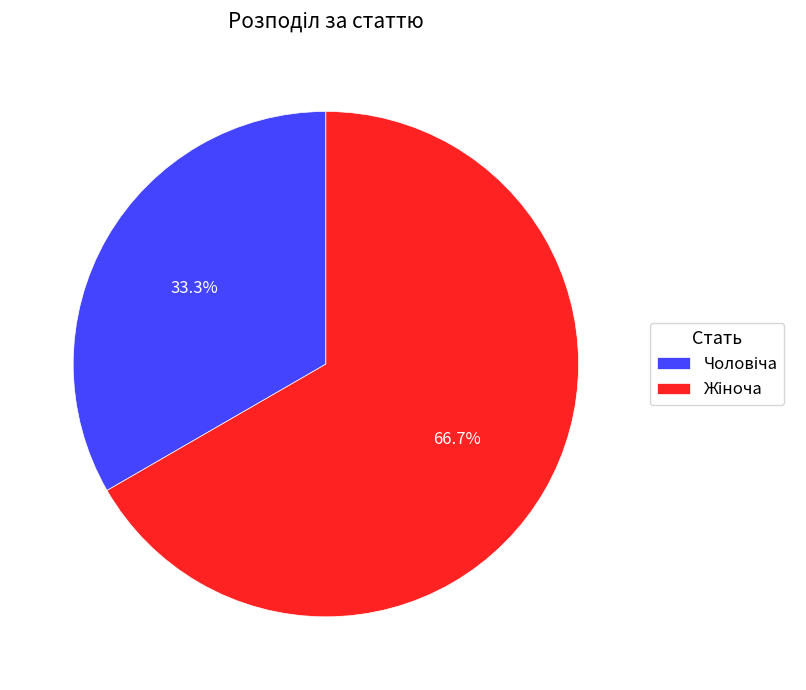

How many slices are in this pie chart?

2